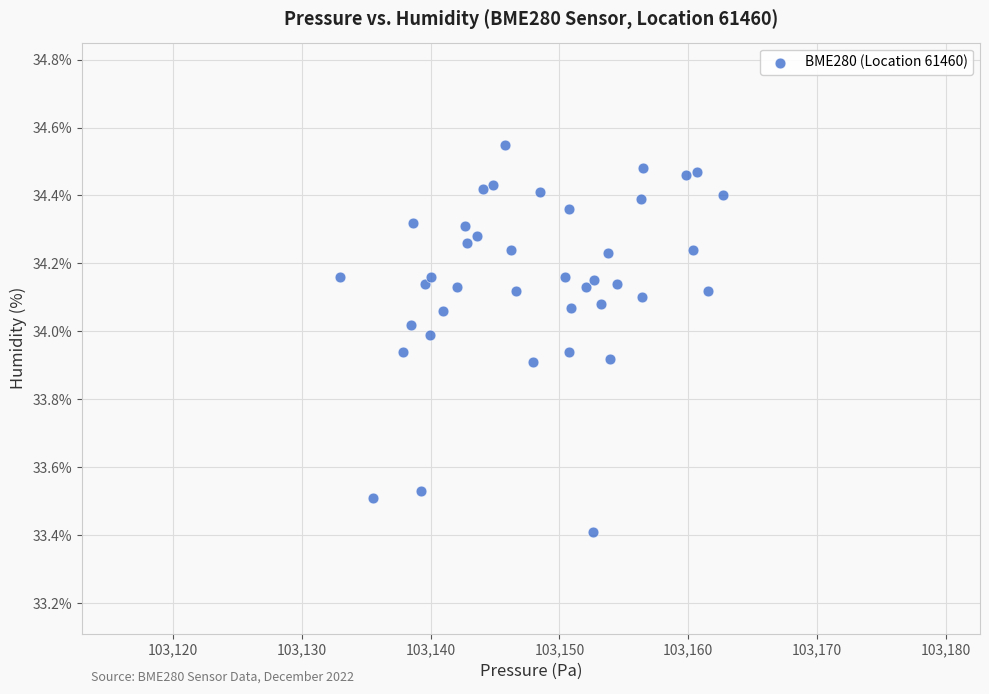

What is the range of X values (max minus min)?

29.8